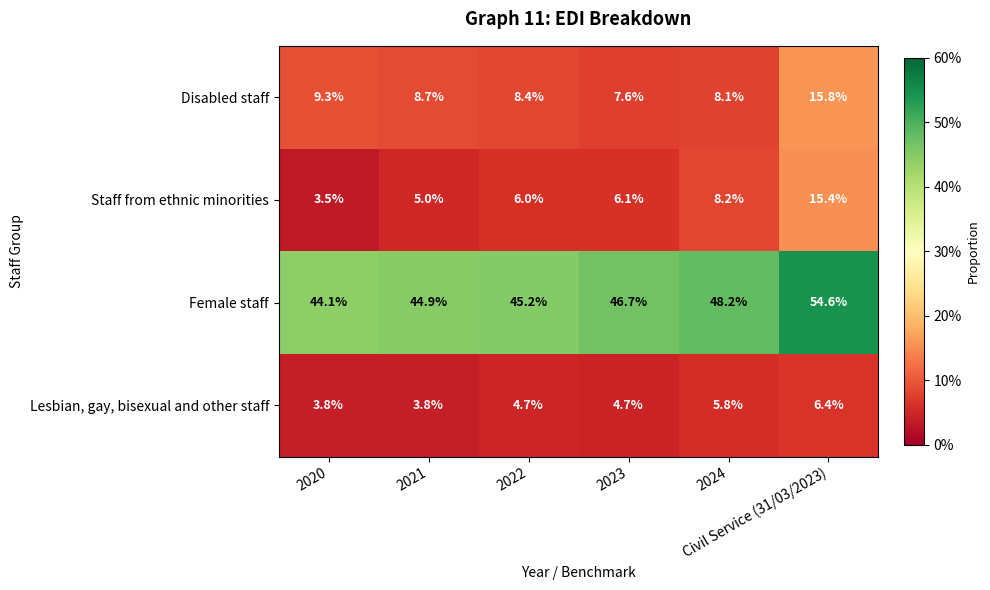

List the series in order of their peak value, highest first.

Female staff, Disabled staff, Staff from ethnic minorities, Lesbian, gay, bisexual and other staff